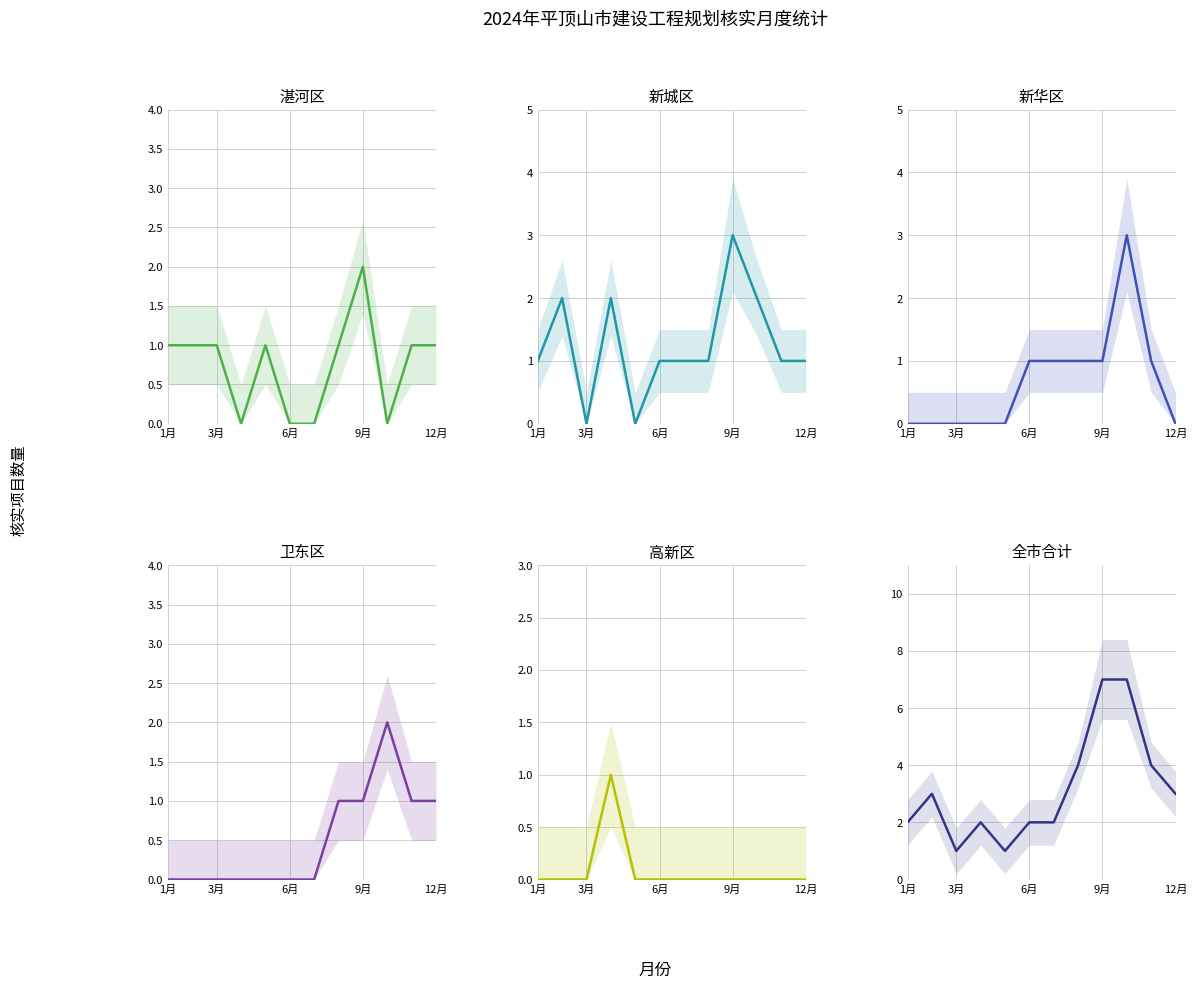

How many data points in 湛河区 are less than 1?

4